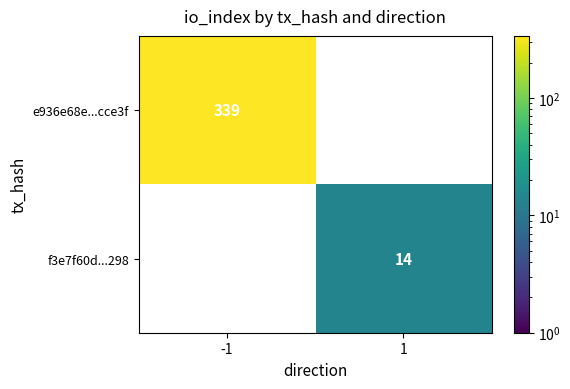

Which series has the widest spread of values?

e936e68e...cce3f